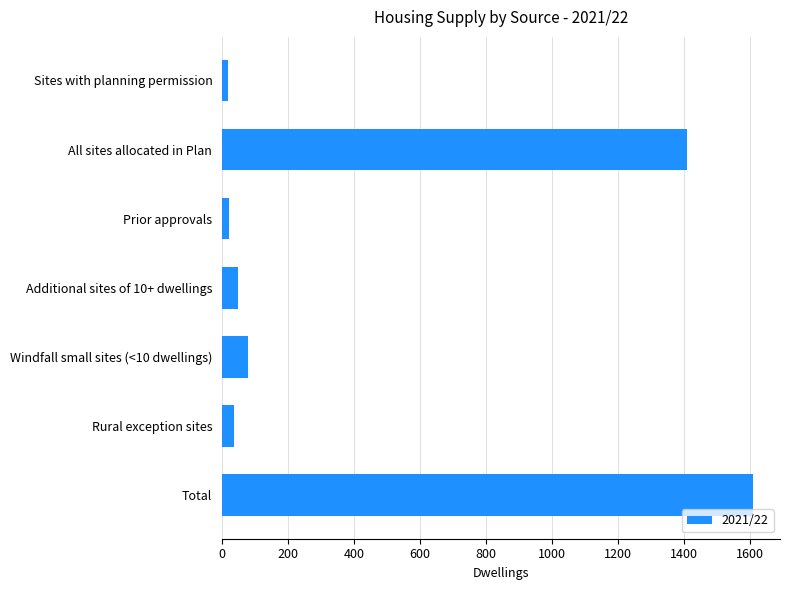

How many bars are there in total?

7